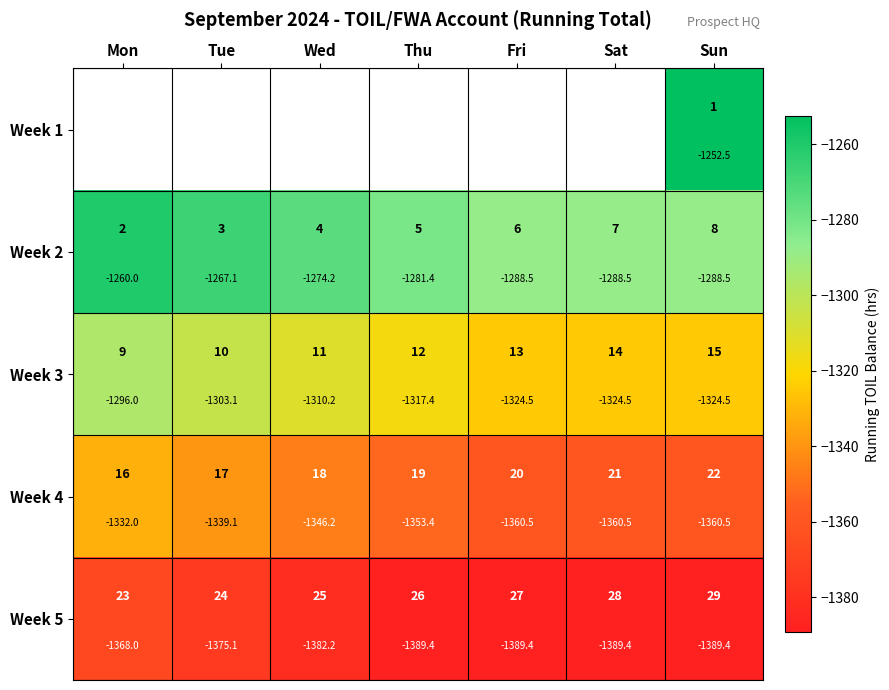

What is the smallest value displayed?

-1389.4